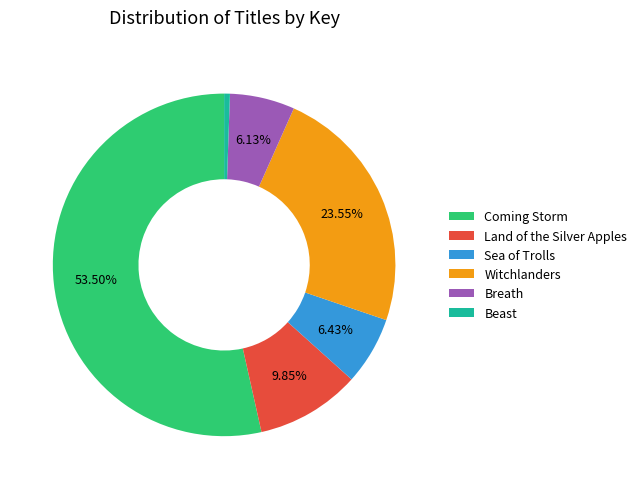

To the nearest percent, what is the average slice percentage?

17%